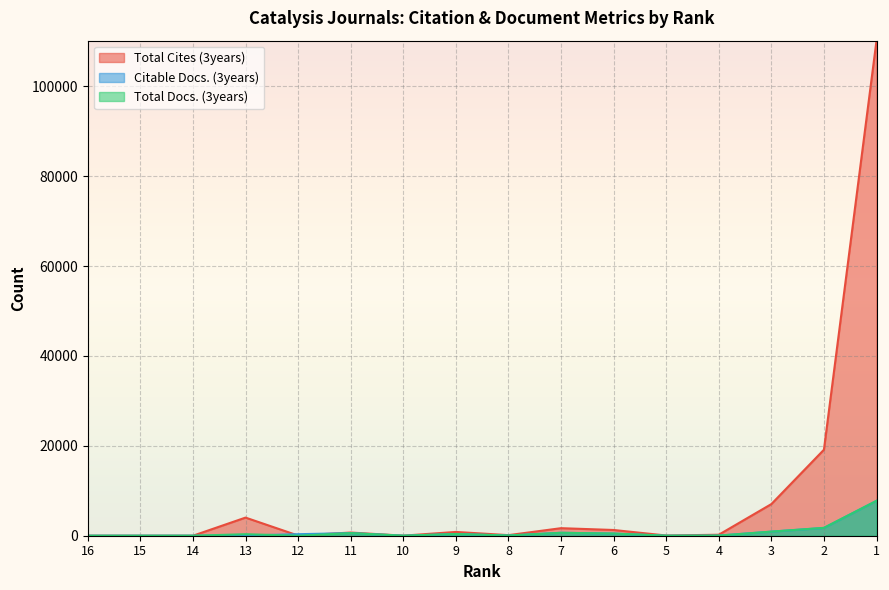

How many intersections are there between Citable Docs. (3years) and Total Docs. (3years)?

3